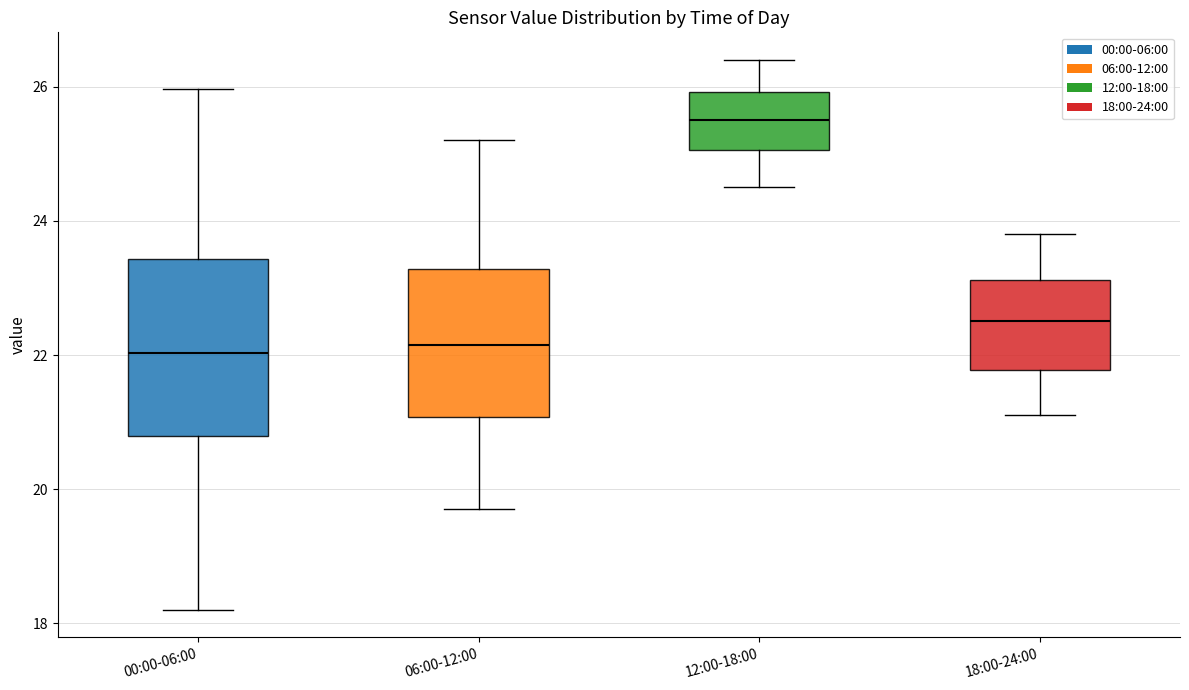

Reading left to right, transcribe this box plot: for each box, give where its median line is, the range the box spans, and where its two whiskers end, as read against the y-axis. The values are not printed on the chart, so give them approximately, as read against the axis.

00:00-06:00: median 22.0, box 20.8 to 23.4, whiskers 18.2 to 26.0
06:00-12:00: median 22.2, box 21.0 to 23.2, whiskers 19.8 to 25.2
12:00-18:00: median 25.6, box 25.0 to 26.0, whiskers 24.6 to 26.4
18:00-24:00: median 22.6, box 21.8 to 23.2, whiskers 21.2 to 23.8